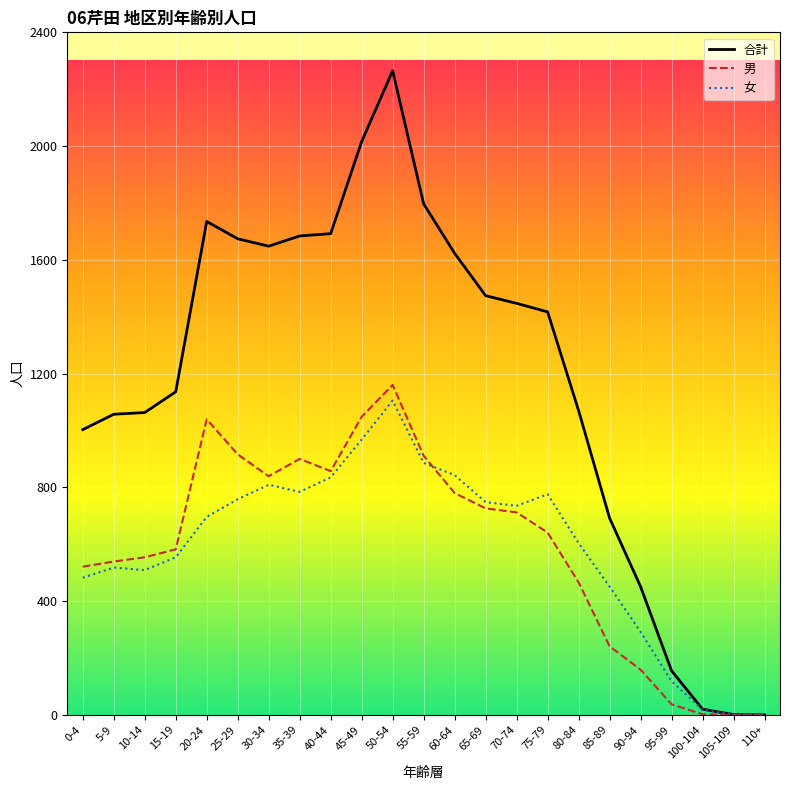

Where does the 男 series first go above 641?

20-24